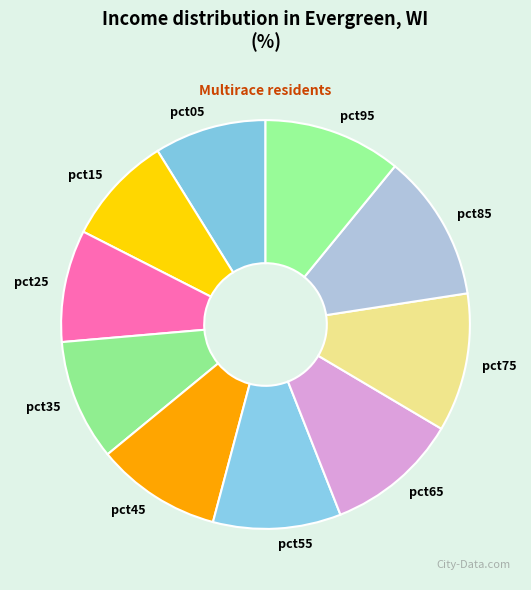

The pct85 slice represents 12% of the pie. True or false?

True